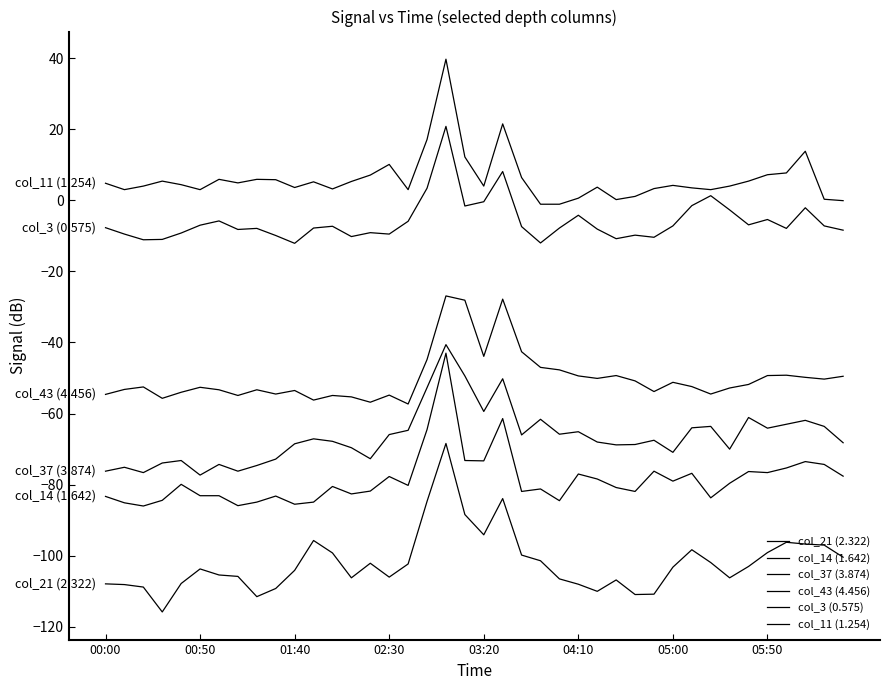

At which category is the sum across all series the highest?

18